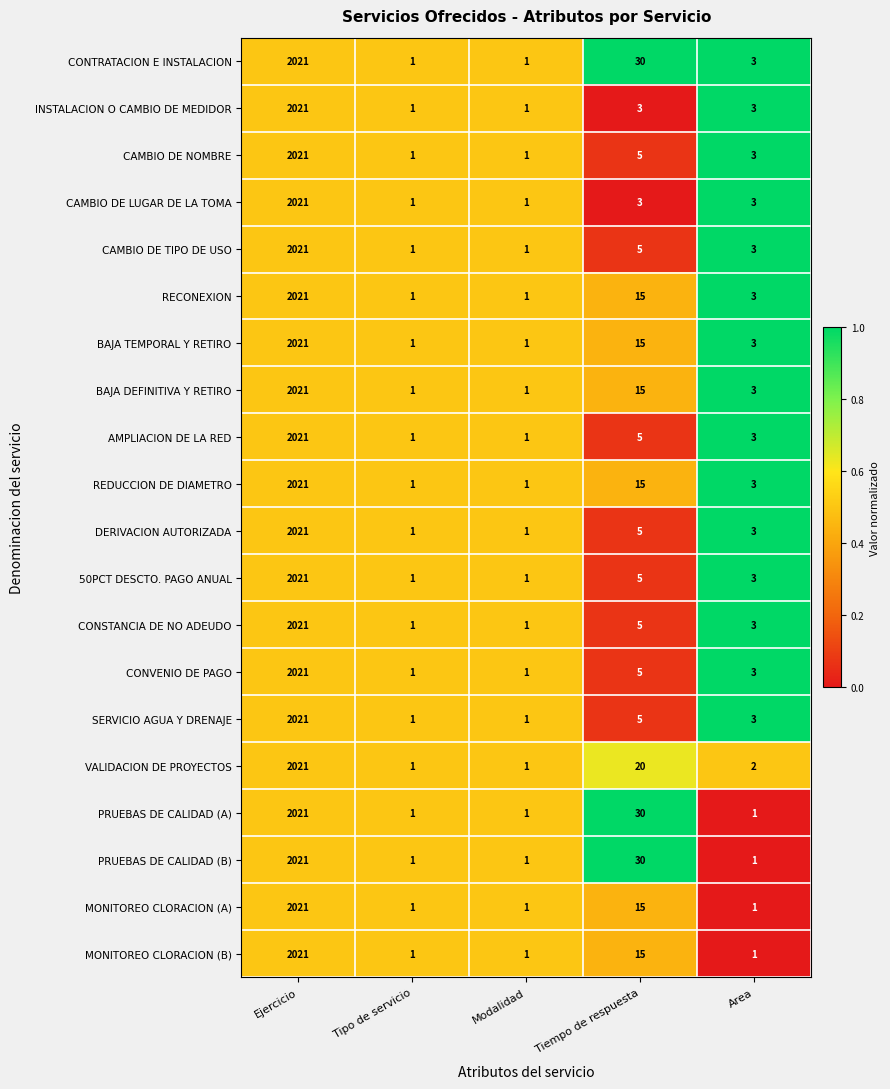

What is the greatest value displayed?

2021